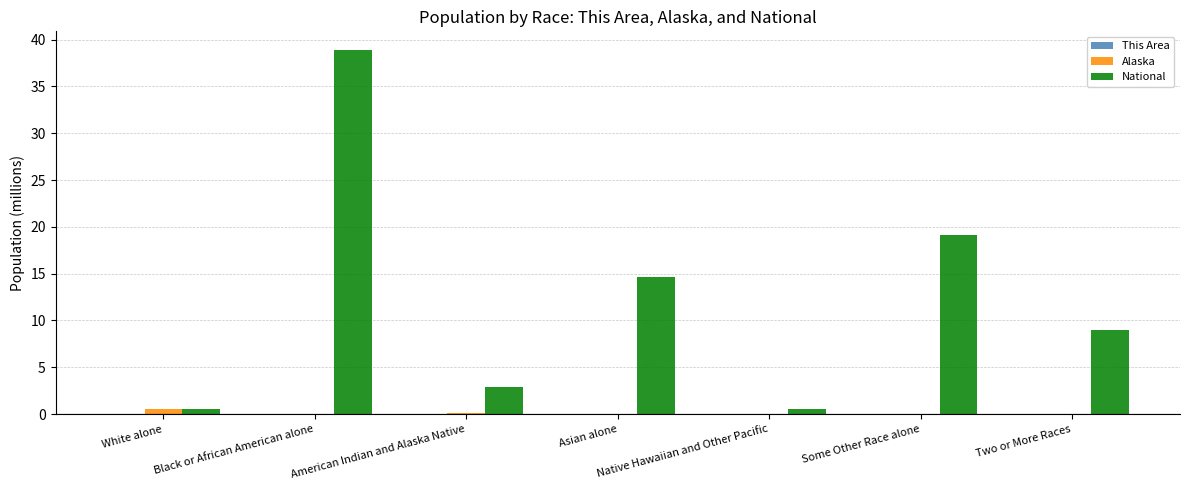

What is the maximum value for Alaska?

0.6